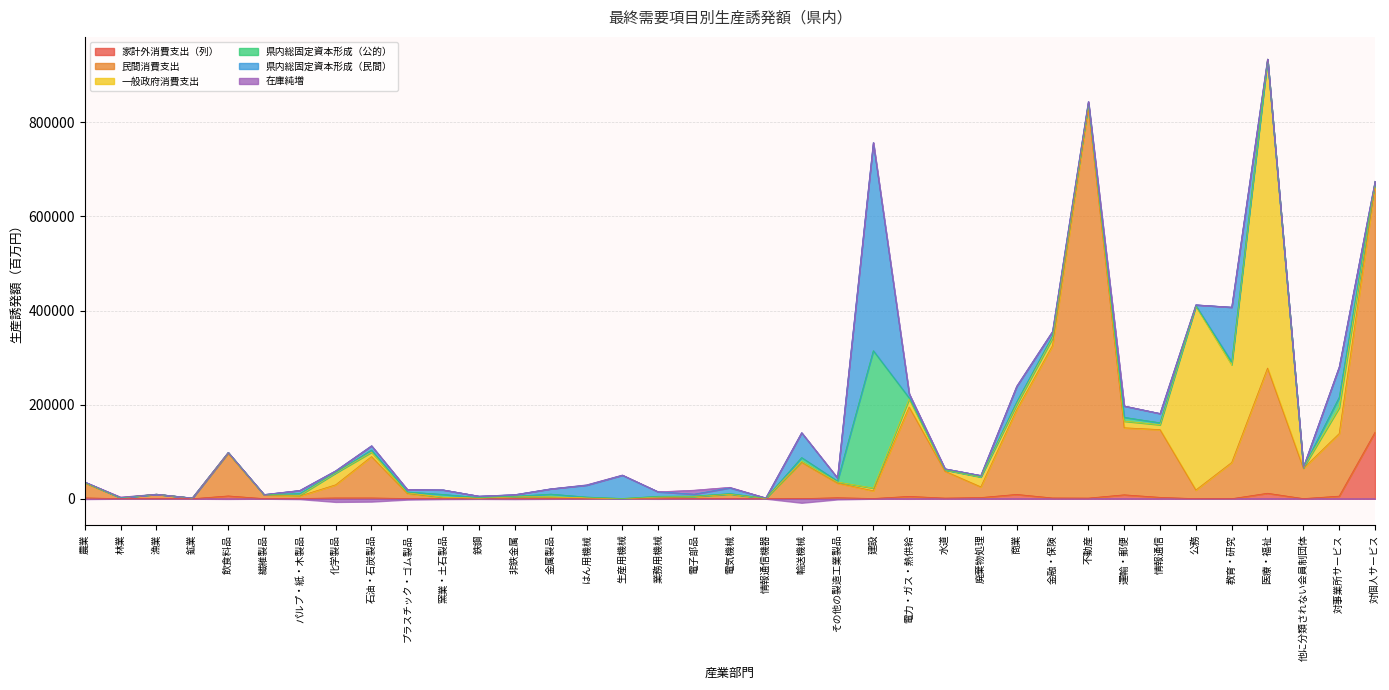

Reading left to right, extract all data points from this chart.

家計外消費支出（列）: 1832.2	142.6	532.2	27.4	5952.6	260.8	520.5	1667.8	1655.6	478.8	157.1	71.6	139.0	233.4	44.7	14.6	76.7	92.2	164.0	8.0	199.8	2166.3	494.3	4998.1	1379.9	2520.5	9173.3	1651.3	1404.2	8294.8	2967.1	128.6	73.6	11630.6	294.9	5519.0	141367.8
民間消費支出: 31602.0	1951.1	8821.0	1245.0	90320.2	7880.7	5250.2	27963.8	87963.3	10484.7	2550.5	1212.7	3599.8	2914.7	1522.0	360.0	1646.8	4106.9	9312.1	722.5	76934.1	30943.2	16401.5	189929.6	57069.3	22734.8	179748.7	323714.0	829020.1	142520.2	143970.1	18383.2	76955.1	266094.5	64217.1	133017.4	524605.4
一般政府消費支出: 1104.7	79.0	234.1	126.1	1801.9	365.6	1679.6	24955.8	9362.3	1626.1	515.5	153.6	485.6	649.2	404.8	126.6	2222.3	722.5	280.0	10.6	2164.3	2477.5	5662.3	17118.2	2752.8	20980.5	10825.4	15660.6	9040.3	14110.1	10318.2	391129.5	207789.3	656688.2	1192.4	55157.9	8077.2
県内総固定資本形成（公的）: 188.2	83.8	14.3	76.0	22.9	109.2	3516.4	1167.2	4506.1	1754.1	5947.4	918.6	1011.0	6023.6	1632.3	95.1	1292.1	719.2	1159.3	328.4	8251.7	1979.1	292219.2	2286.0	437.4	909.9	5904.6	4639.6	1328.8	8151.8	4168.1	835.6	5889.2	22.5	392.8	22025.8	143.3
県内総固定資本形成（民間）: 849.2	163.0	58.9	161.7	232.9	334.3	6700.4	3677.7	9077.9	5059.4	9619.2	3140.2	3465.7	11265.6	25205.2	49375.9	9464.2	4073.3	12322.3	667.9	52828.2	6738.2	442265.3	8770.7	2007.7	2307.8	32994.1	9813.2	3385.0	23847.1	19787.2	1687.6	116445.7	67.6	1061.9	64607.9	670.7
在庫純増: -738.2	1112.3	76.7	-33.0	-485.8	22.9	-847.7	-6837.9	-6169.2	-1901.8	-791.0	-416.7	-780.6	-271.0	758.1	502.5	-284.2	8451.0	1057.5	10.0	-8645.9	-1512.8	-34.2	-229.2	-1.1	-12.6	569.9	-74.8	-11.3	467.4	-200.6	-41.4	2.8	-0.4	-8.1	-141.6	-1.3